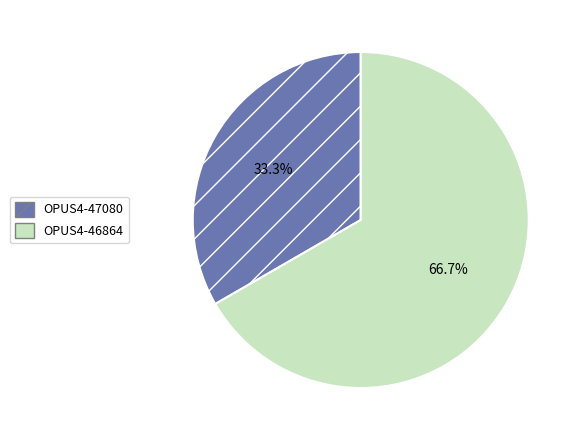

Does any single category account for the majority?

Yes